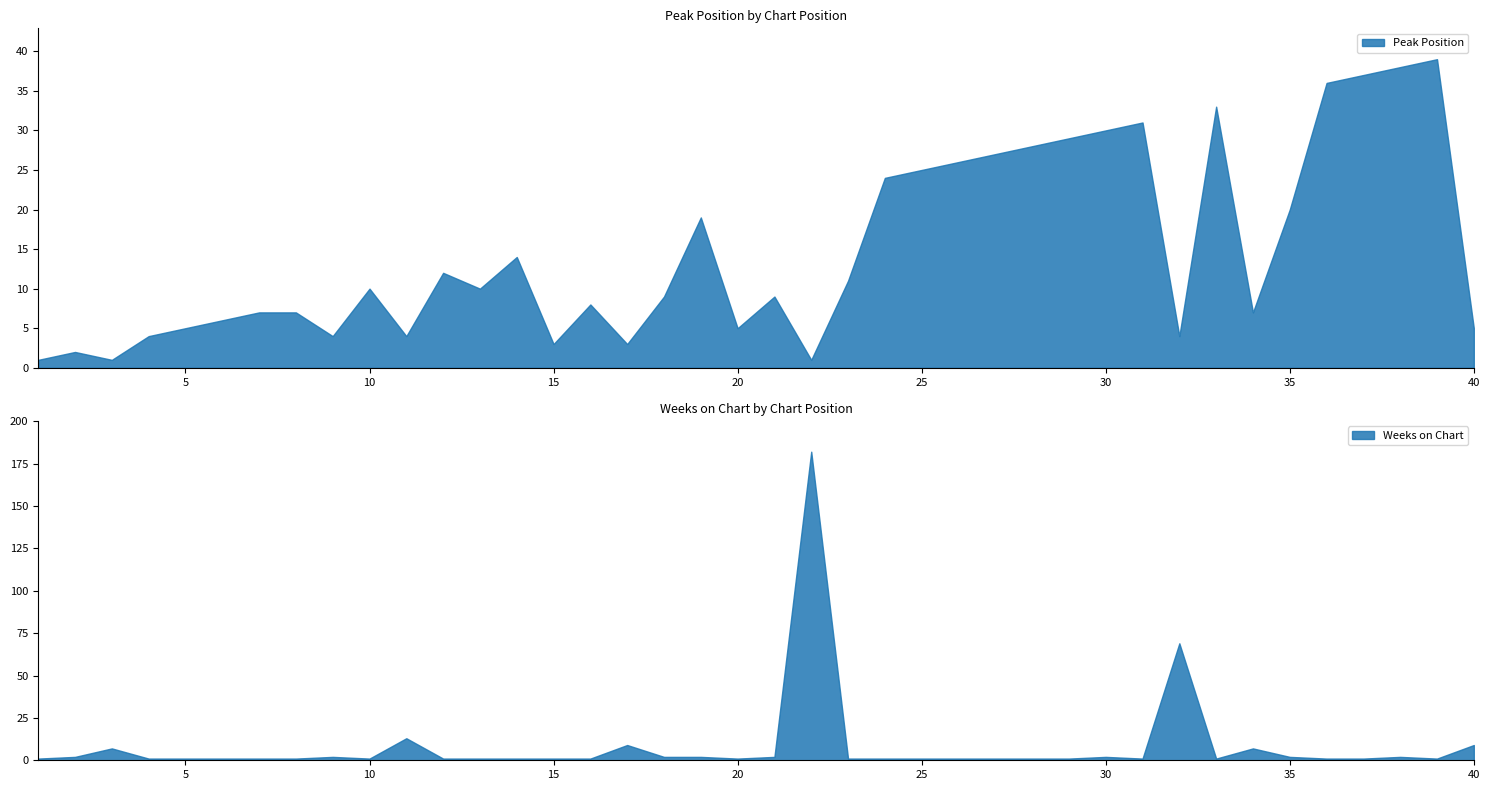

What is the highest value of the Peak Position series?

39